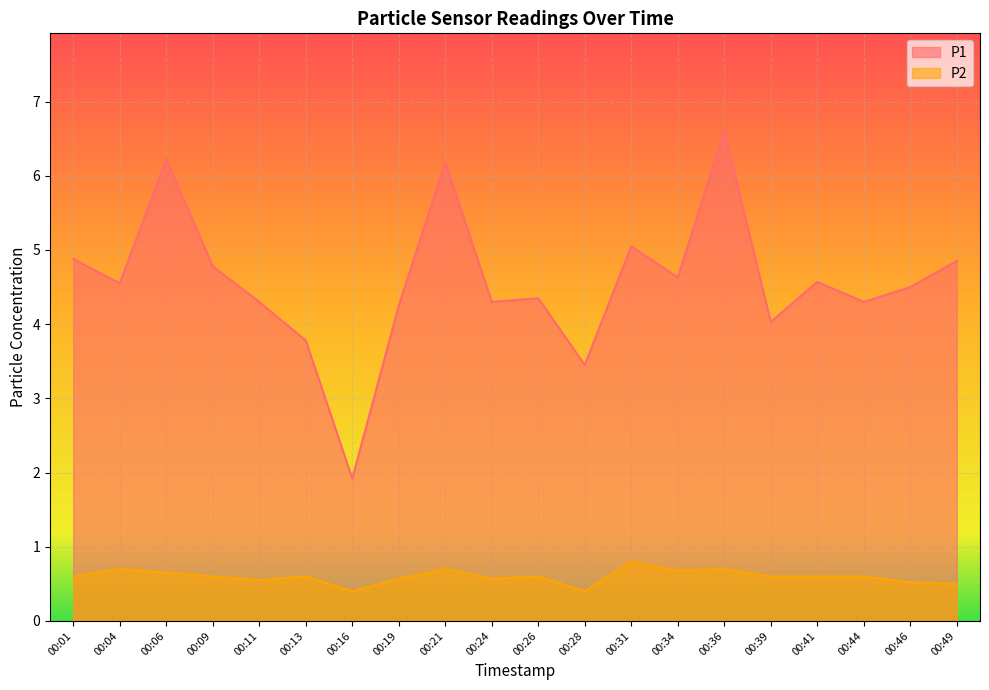

What is the maximum value for P1?

6.6